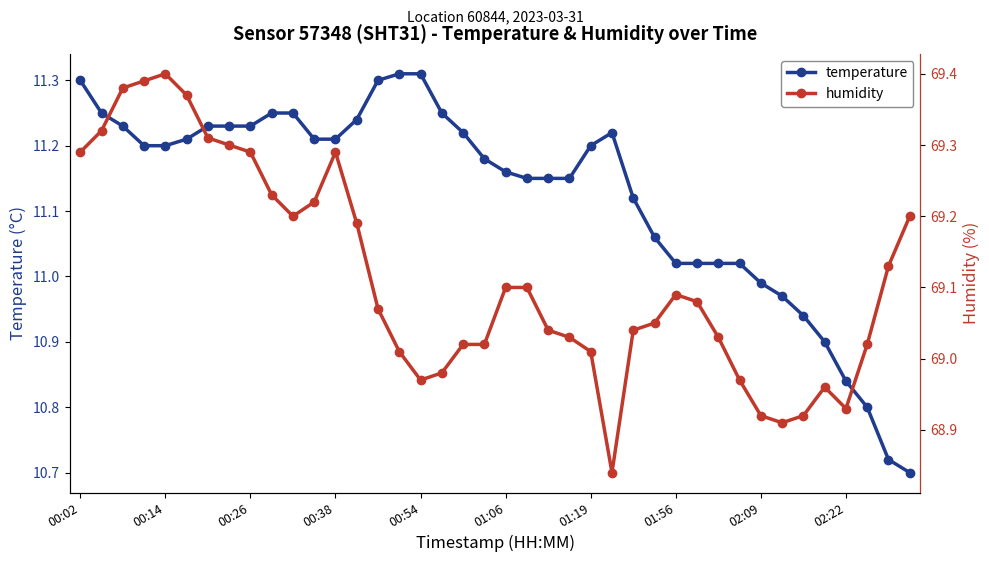

Where is the first local minimum for humidity?

10